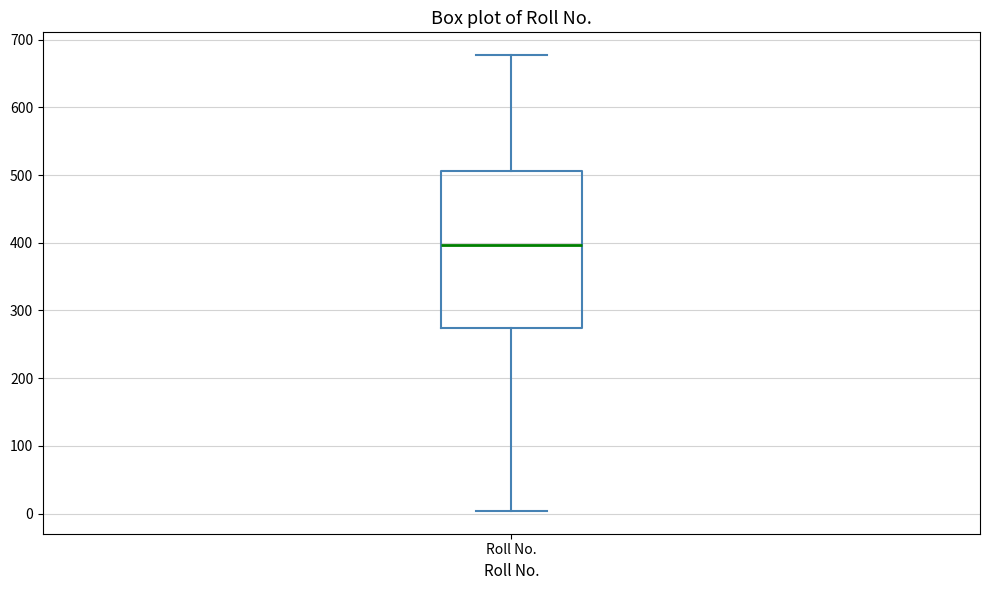

Read this box plot against the y-axis: the position of the median line, the range covered by the box, and the ends of both whiskers. The values are not printed on the chart, so give them approximately, as read against the axis.

median 400, box 270 to 510, whiskers 0 to 680